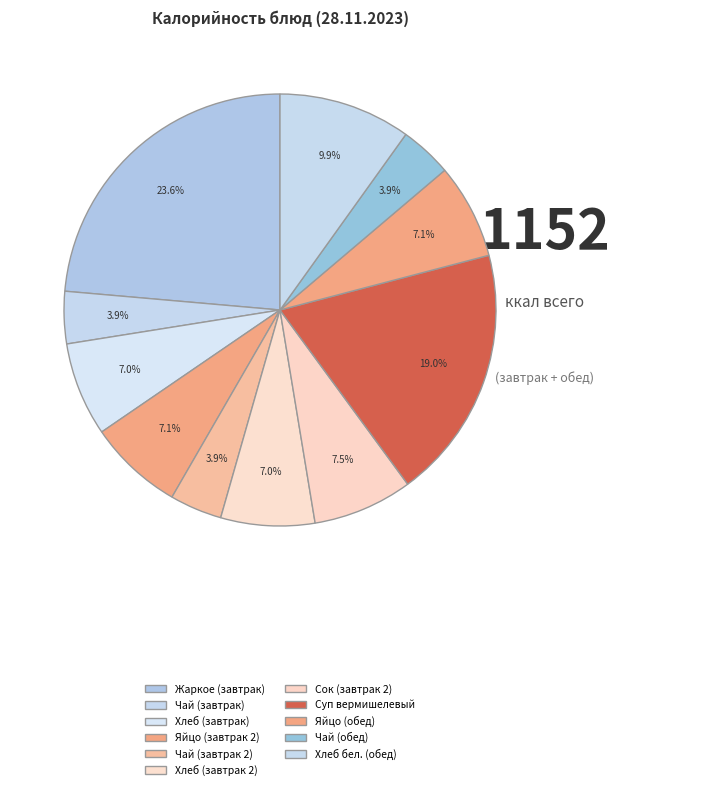

Does Сок (завтрак 2) represent more than half of the total?

No